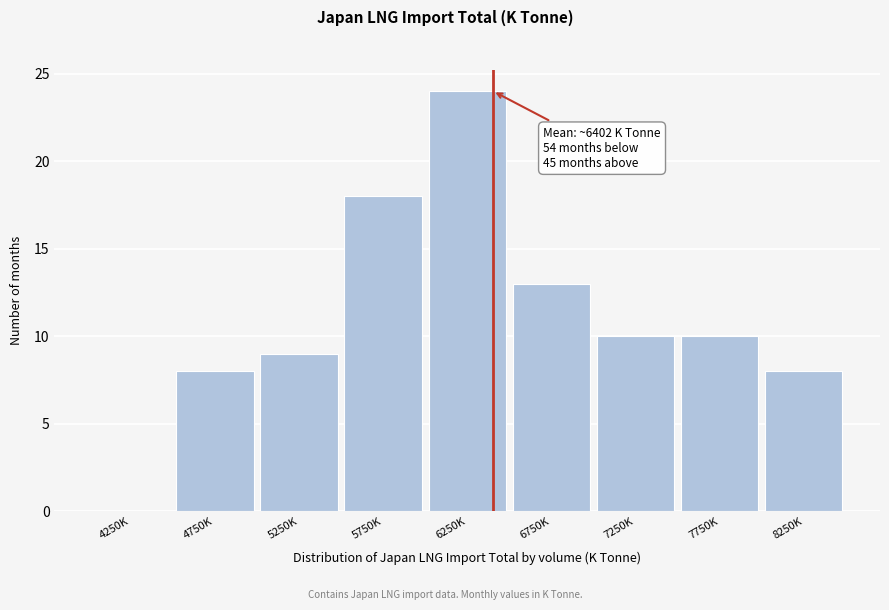

Reading left to right, extract all data points from this chart.

4250K=0	4750K=8	5250K=9	5750K=18	6250K=24	6750K=13	7250K=10	7750K=10	8250K=8